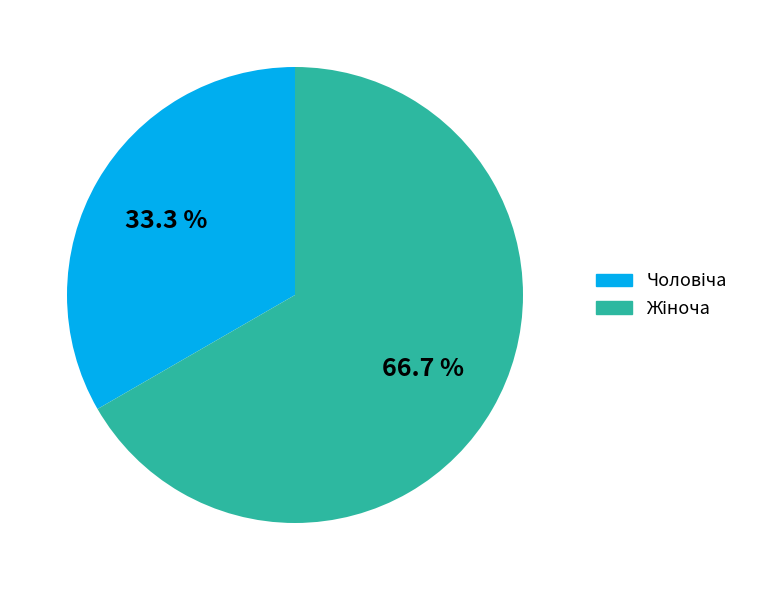

Does any single category account for the majority?

Yes